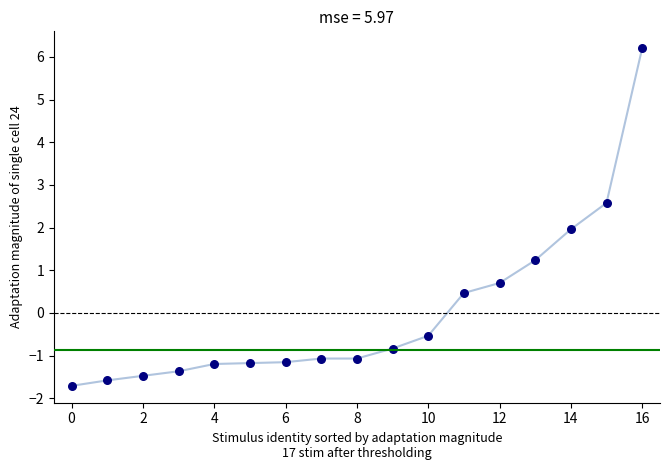

What is the range of Y values (max minus min)?

7.9